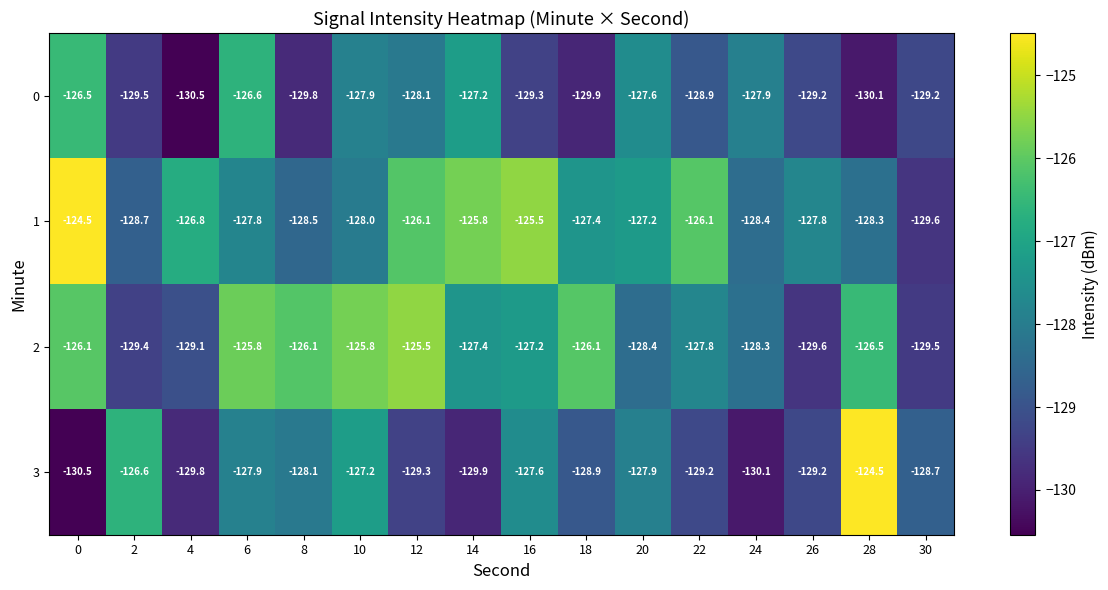

At 28, list the series in order from largest to smallest.

3, 2, 1, 0